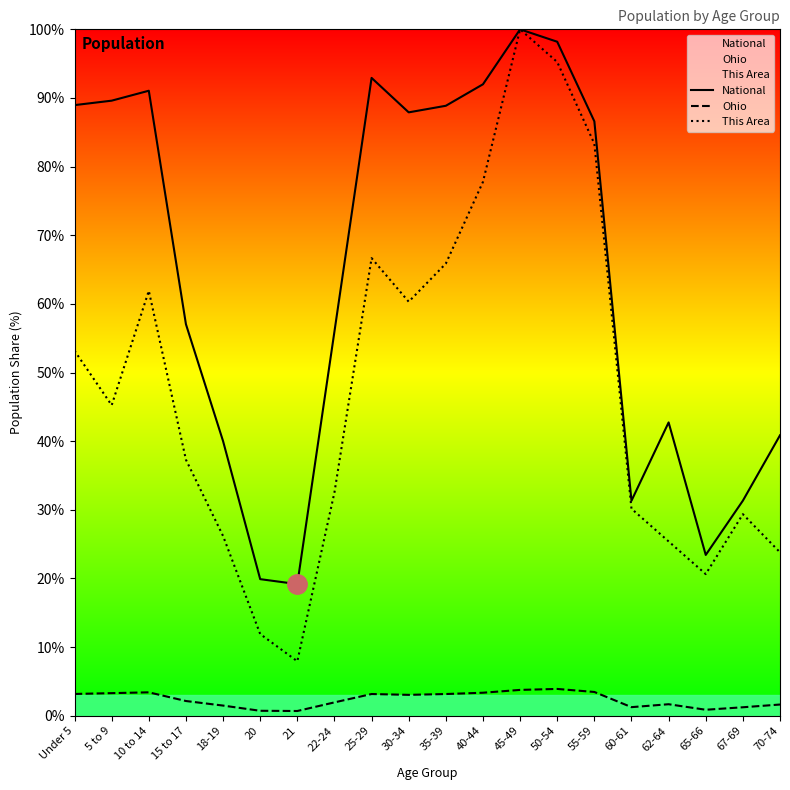

Reading right to left, extract all data points from this chart.

National: 40.9	31.3	23.4	42.7	31.3	86.6	98.2	100.0	92.0	88.9	87.9	92.9	56.0	19.2	19.9	40.0	57.0	91.1	89.6	89.0
Ohio: 1.6	1.2	0.9	1.7	1.3	3.5	3.9	3.8	3.4	3.2	3.0	3.2	1.9	0.7	0.7	1.5	2.1	3.4	3.3	3.2
This Area: 23.8	29.4	20.6	25.4	30.2	83.3	95.2	100.0	77.8	65.9	60.3	66.7	32.5	7.9	11.9	26.2	37.3	61.9	45.2	53.2